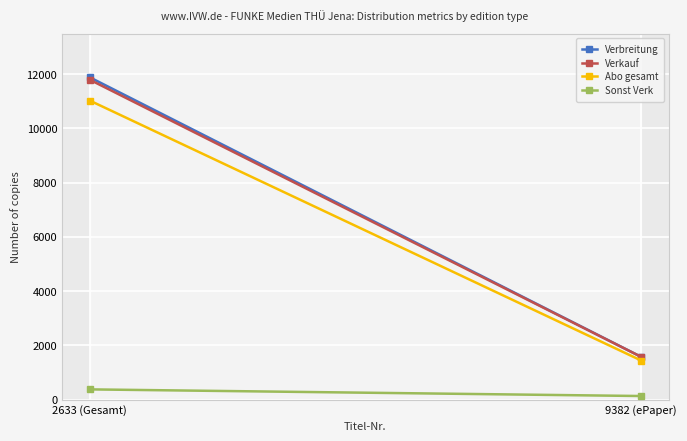

Which series has the largest total across all categories?

Verbreitung